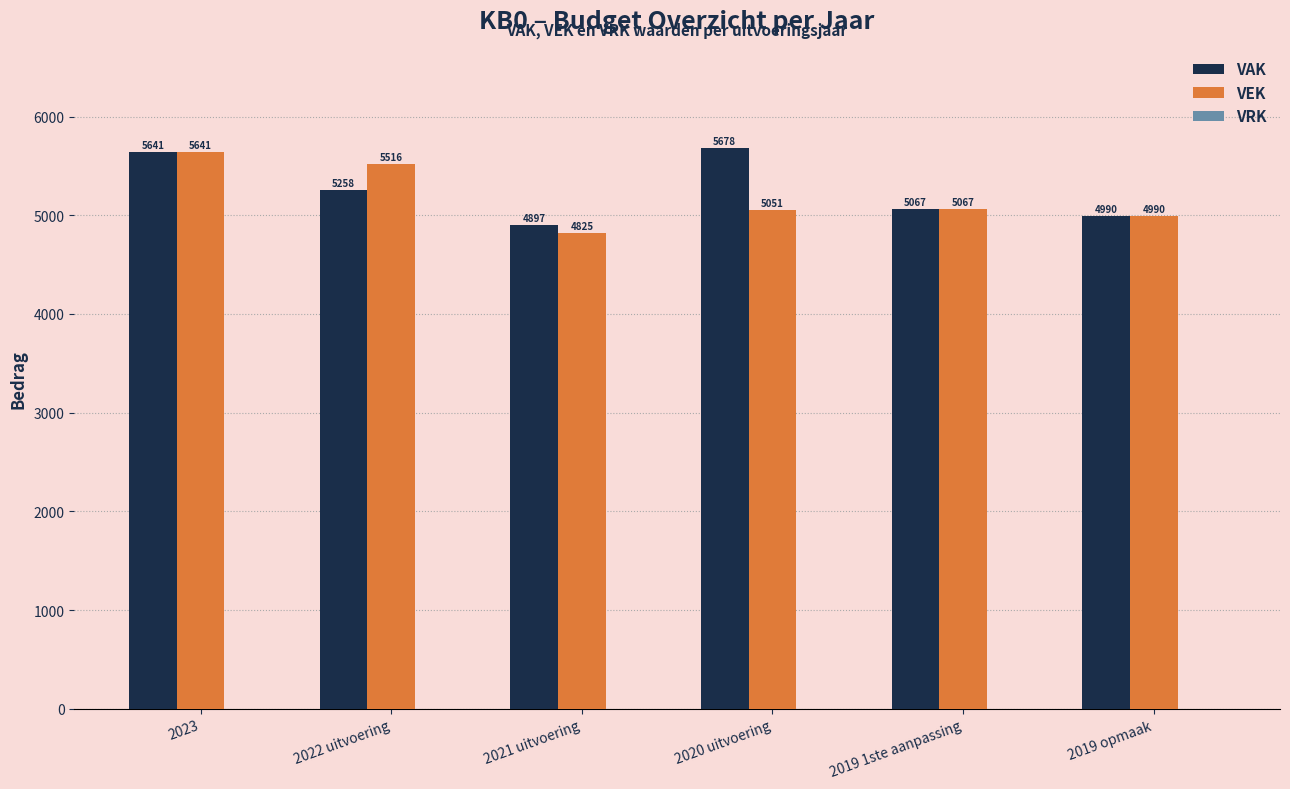

How many data points does each series have?

6